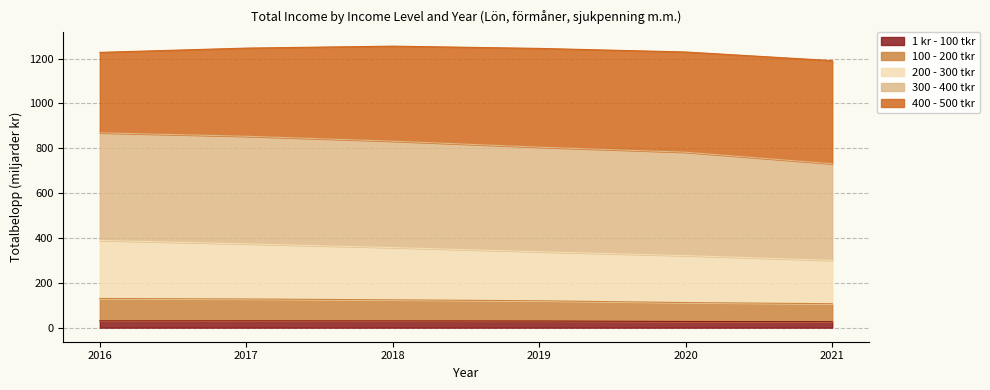

What is the difference between the maximum and minimum values in the 1 kr - 100 tkr series?

3.9